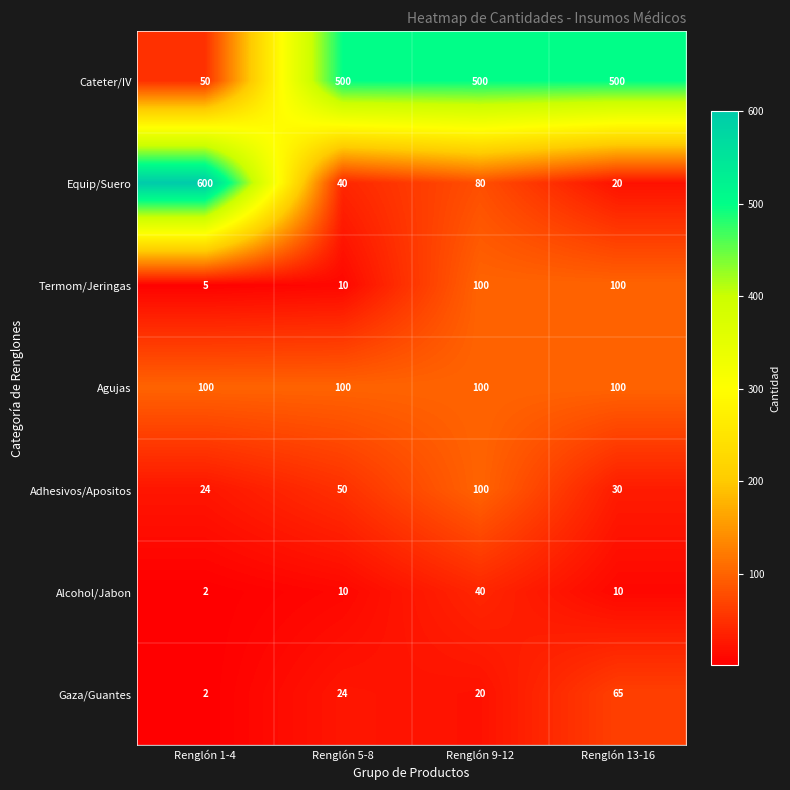

What is the average value of the Termom/Jeringas series?

54